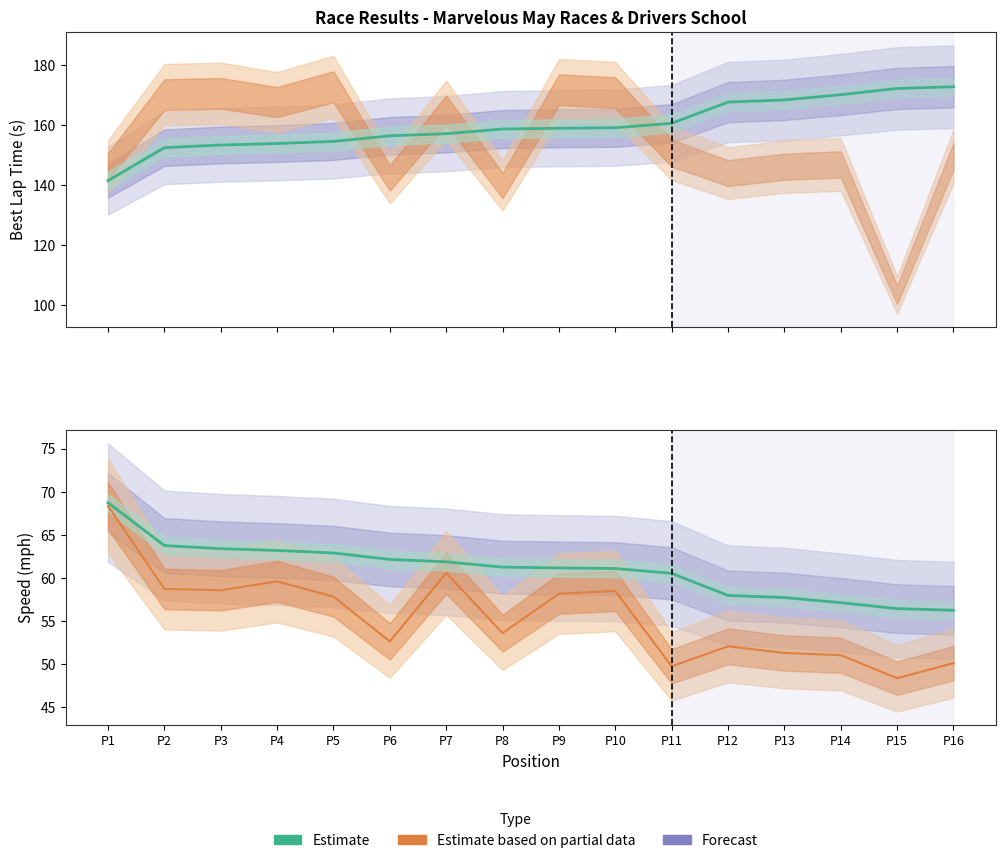

Between P14 and P1, which is larger?

P14